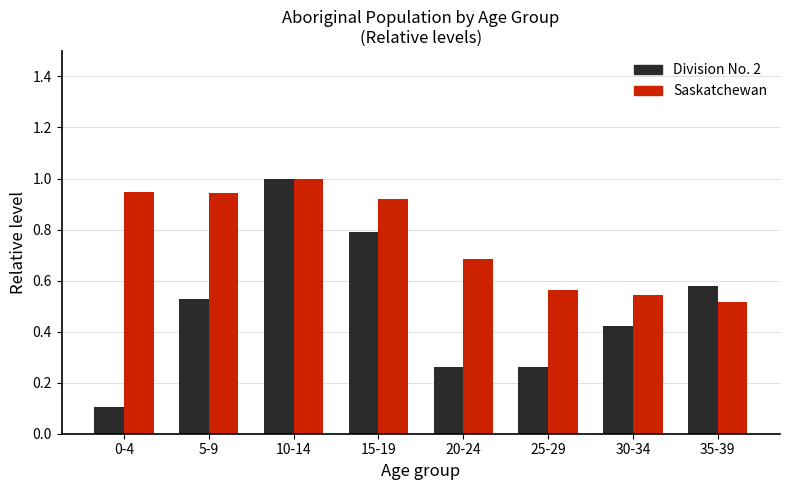

What is the sum of the Division No. 2 values at 25-29 and 15-19?

1.1